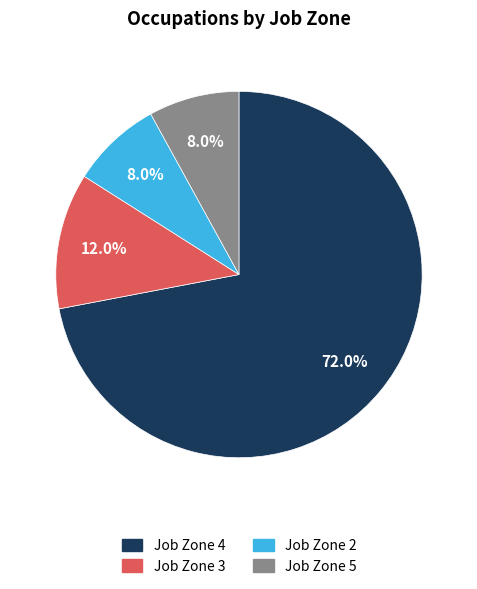

Does Job Zone 3 represent more than half of the total?

No